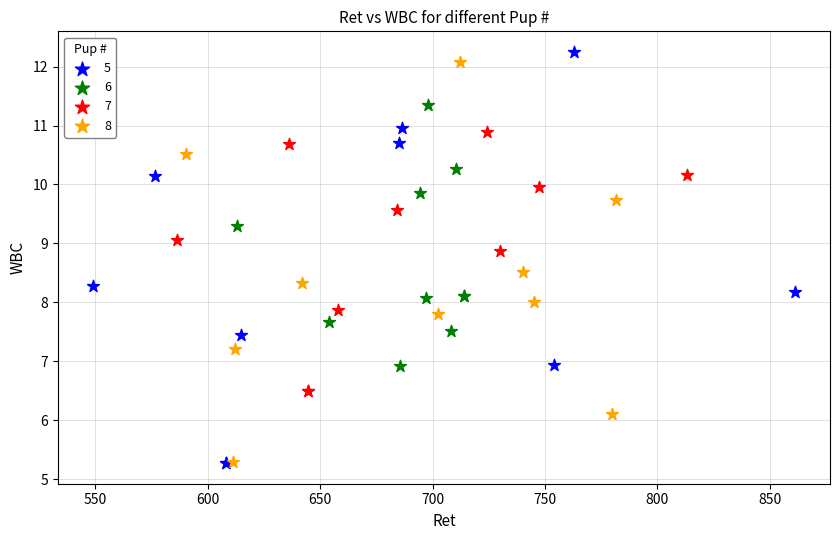

Which series has the largest Y range (max minus min)?

5